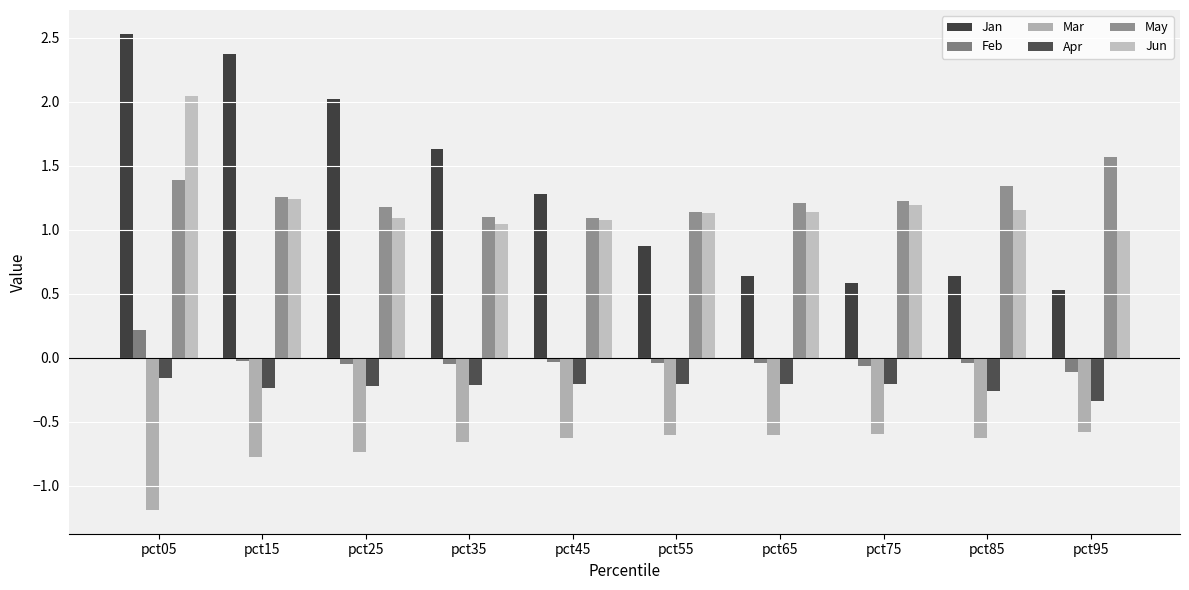

Which label corresponds to the largest value in the chart?

pct05